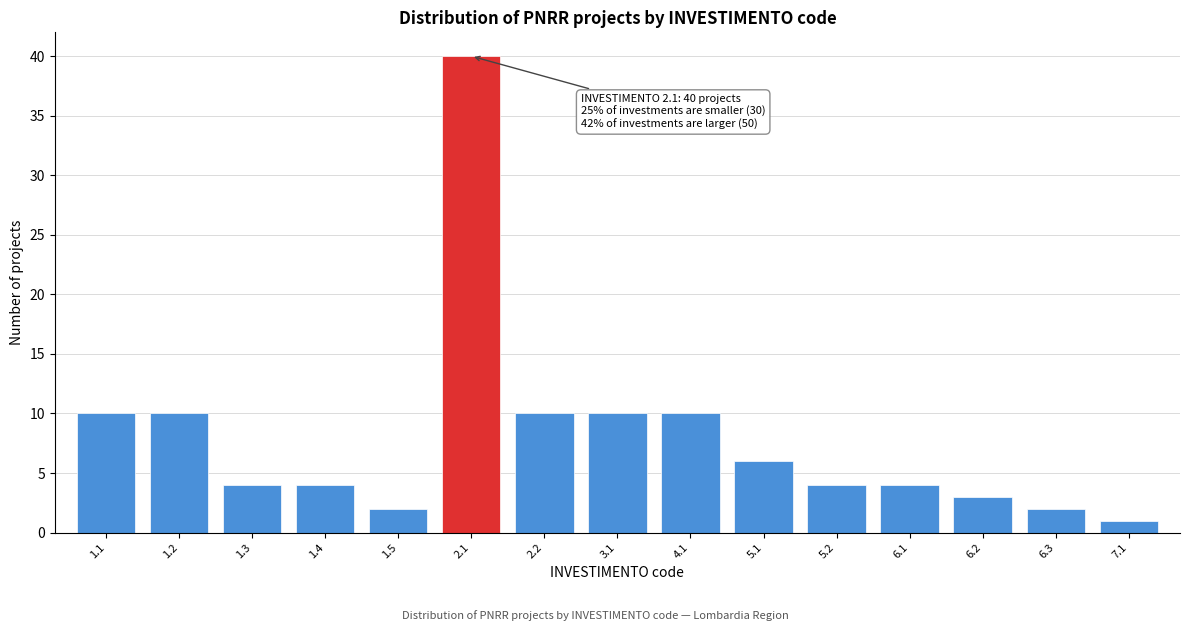

Reading left to right, extract all data points from this chart.

10	10	4	4	2	40	10	10	10	6	4	4	3	2	1